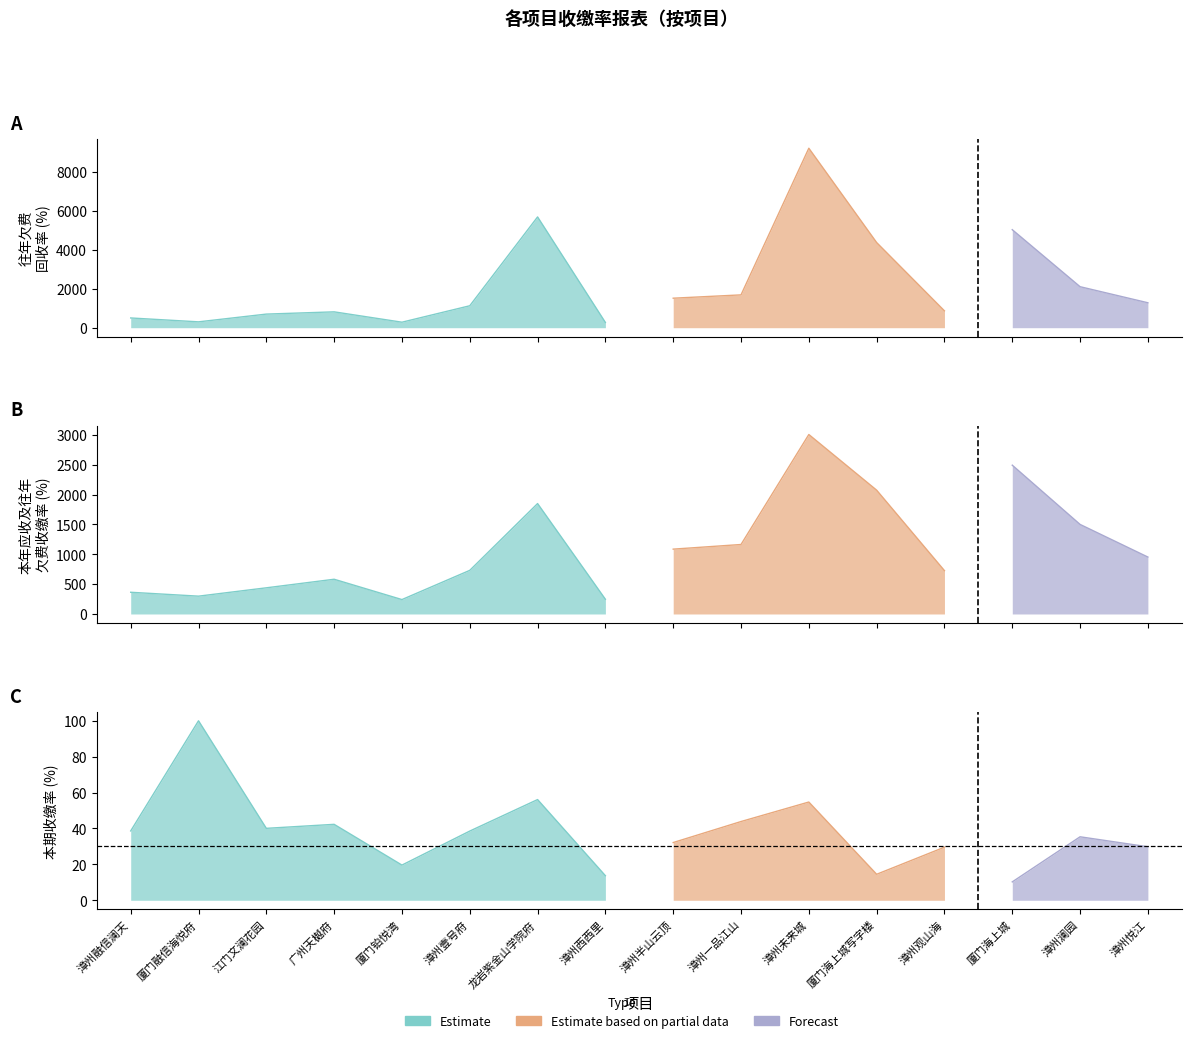

How many lines are shown in the chart?

4